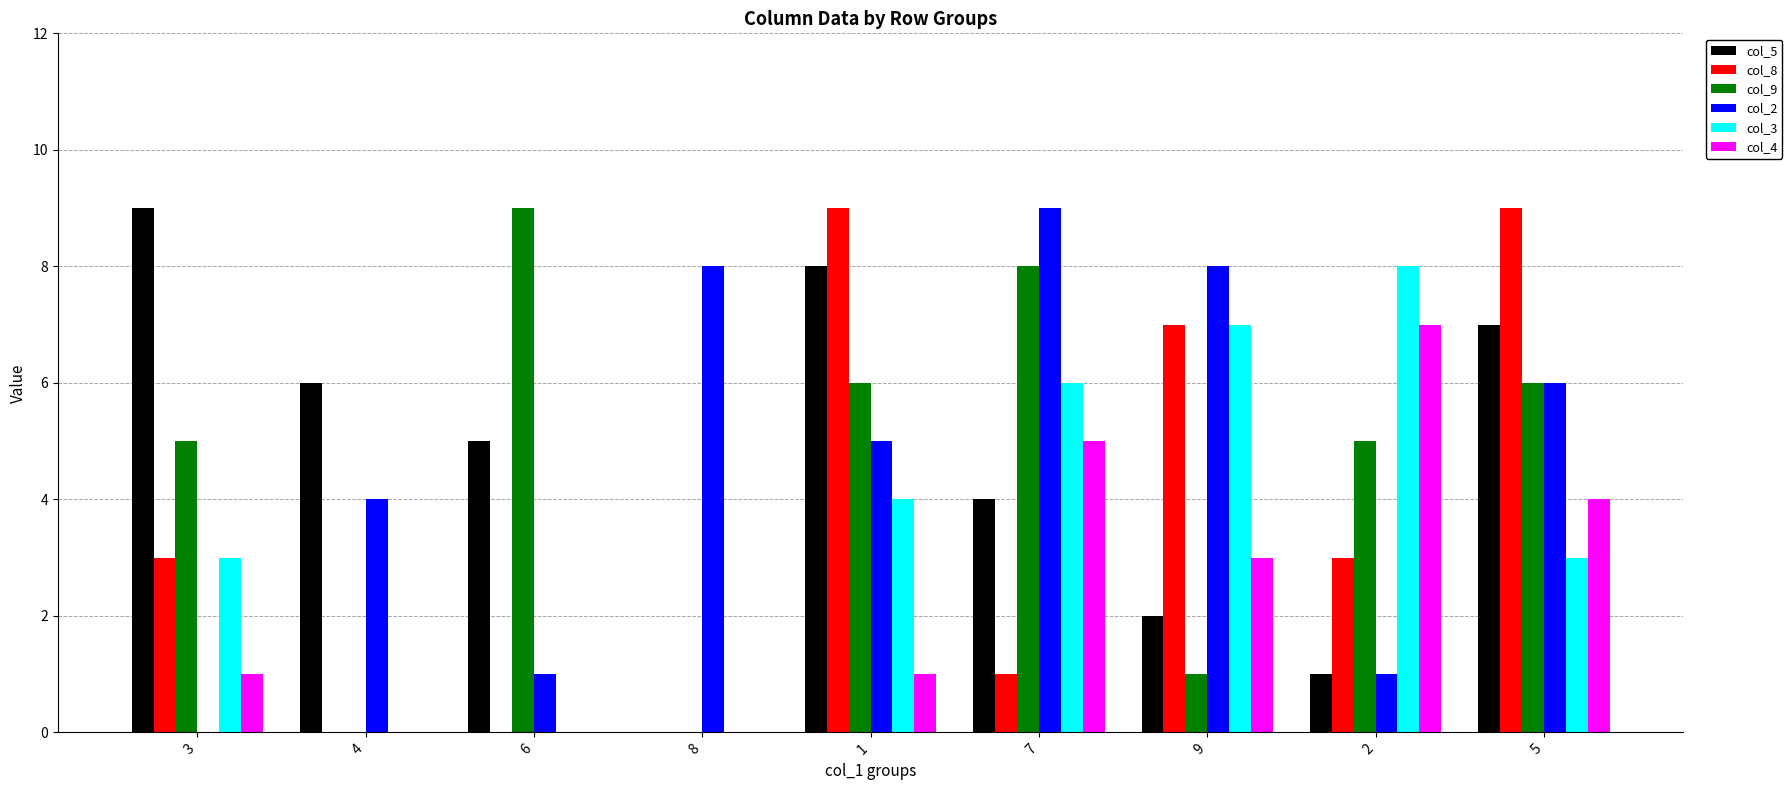

Is the value of col_8 at 1 greater than the value of col_5 at 8?

Yes